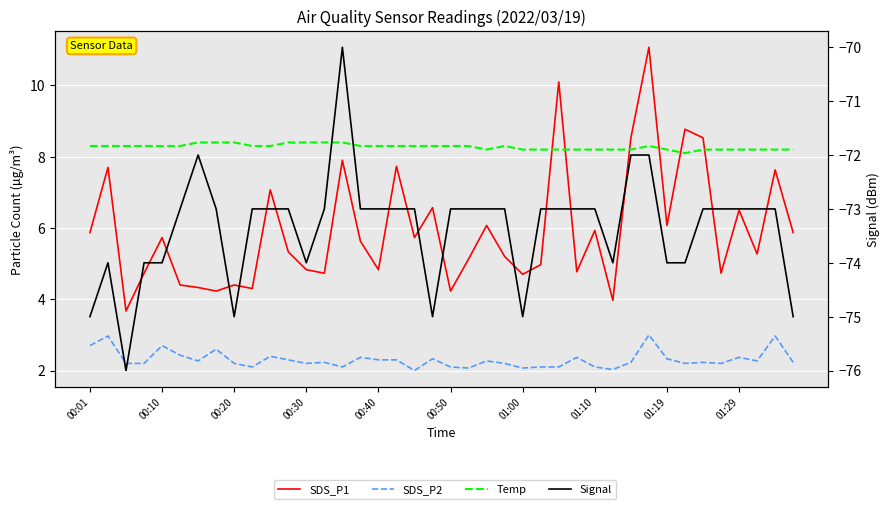

How many interior local valleys does the Signal series have?

6